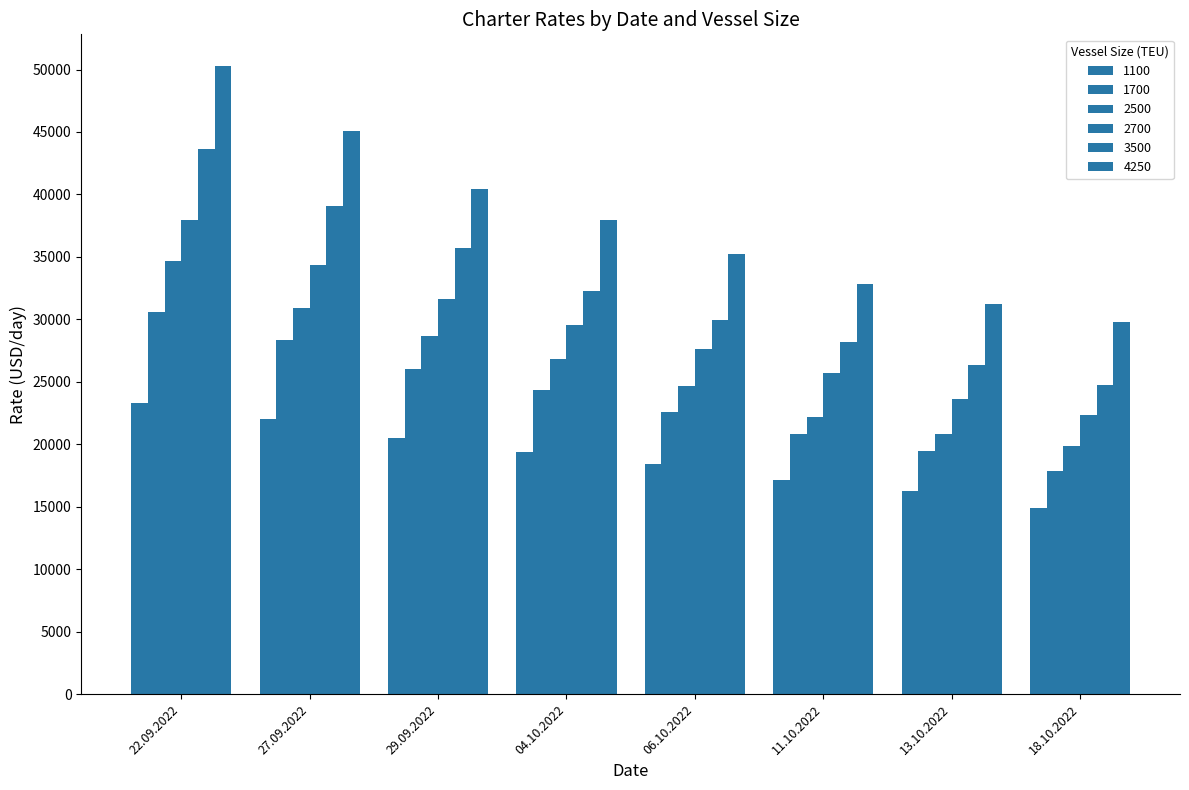

How many bars are there in total?

48